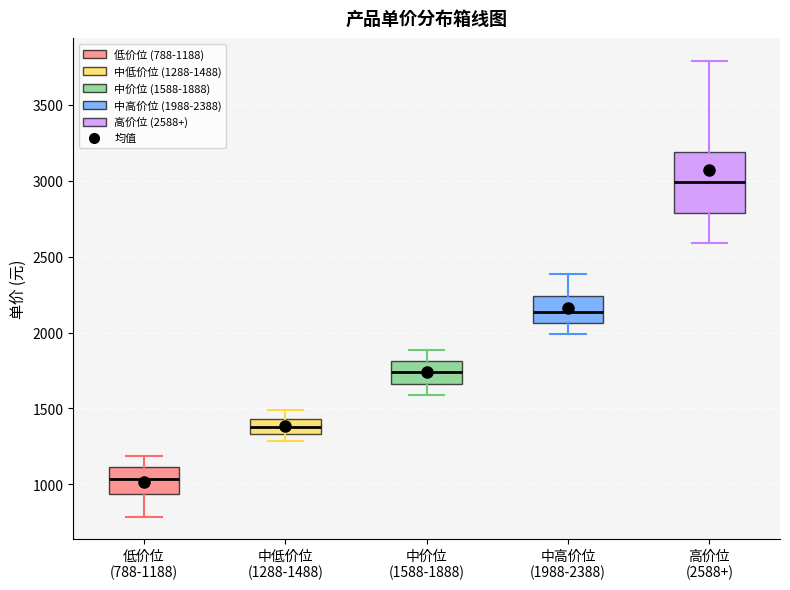

Reading left to right, read every box against the y-axis: the position of its median line, the range the box covers, and the ends of its whiskers. The values are not printed on the chart, so give them approximately, as read against the axis.

低价位 (788-1188): median 1050, box 950 to 1100, whiskers 800 to 1200
中低价位 (1288-1488): median 1400, box 1350 to 1450, whiskers 1300 to 1500
中价位 (1588-1888): median 1750, box 1650 to 1800, whiskers 1600 to 1900
中高价位 (1988-2388): median 2150, box 2050 to 2250, whiskers 2000 to 2400
高价位 (2588+): median 3000, box 2800 to 3200, whiskers 2600 to 3800